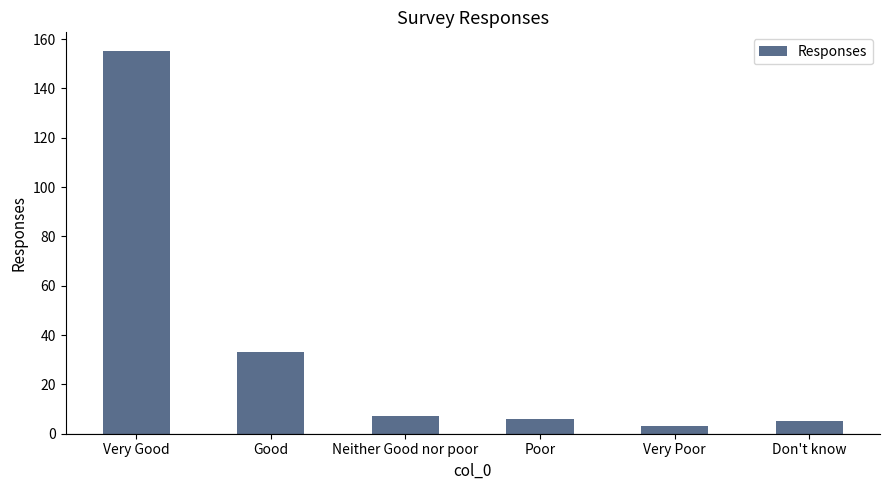

Approximately how many times larger is the value at Good compared to Don't know?

6.6